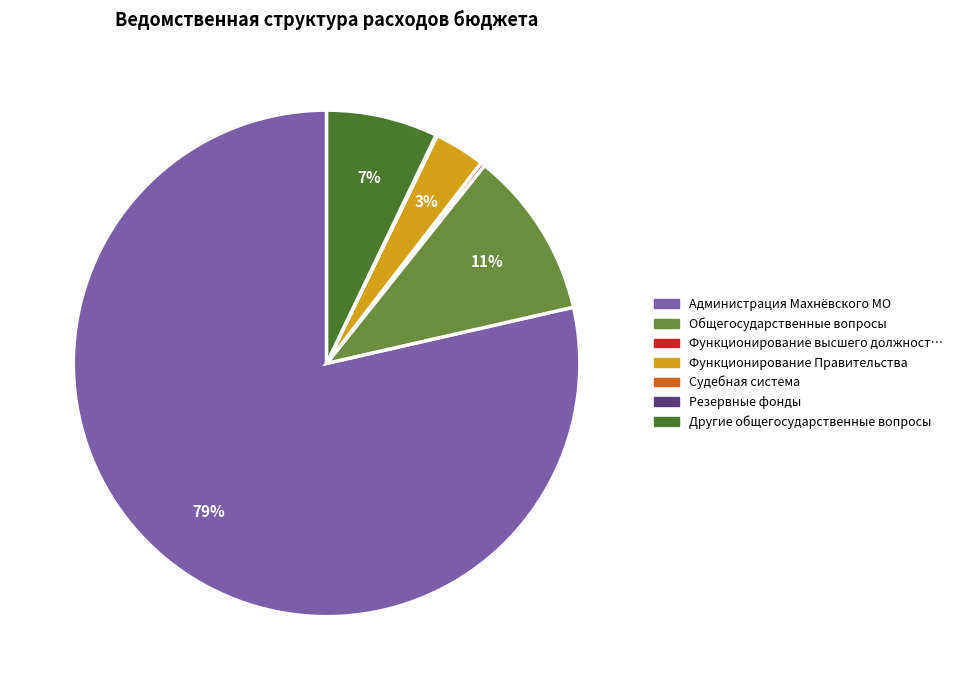

Is there any slice that represents more than half of the pie?

Yes